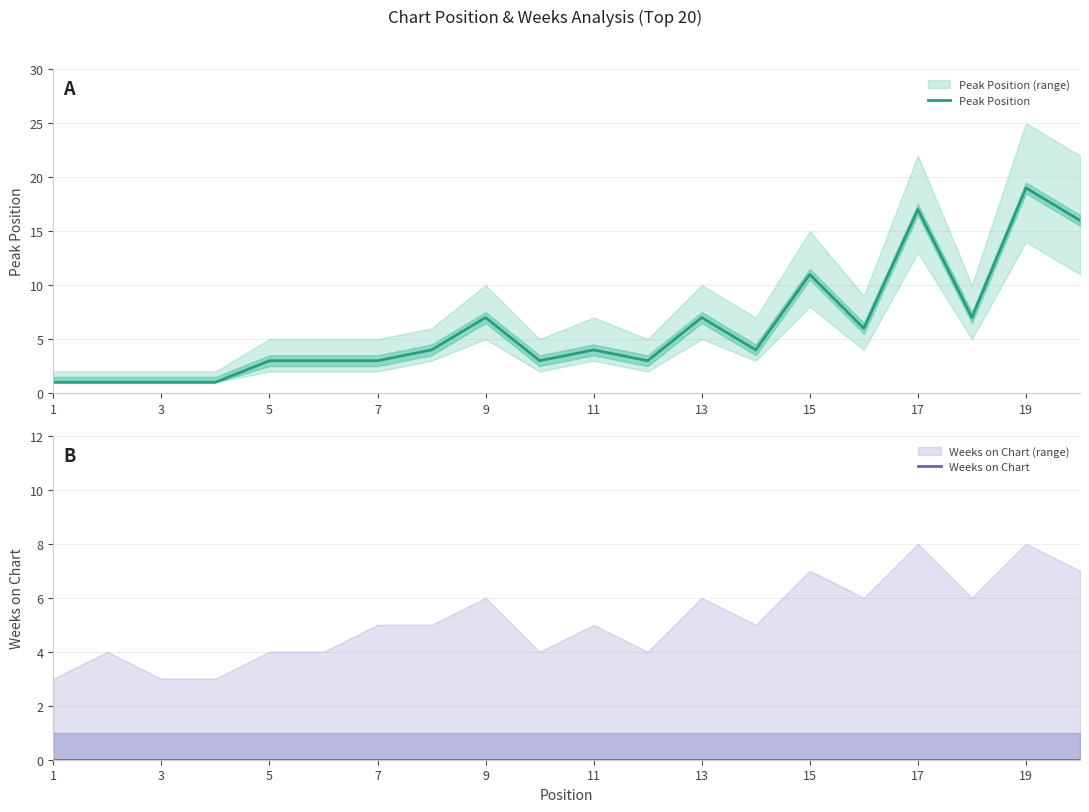

True or false: Weeks on Chart and Peak Position intersect in this chart.

False